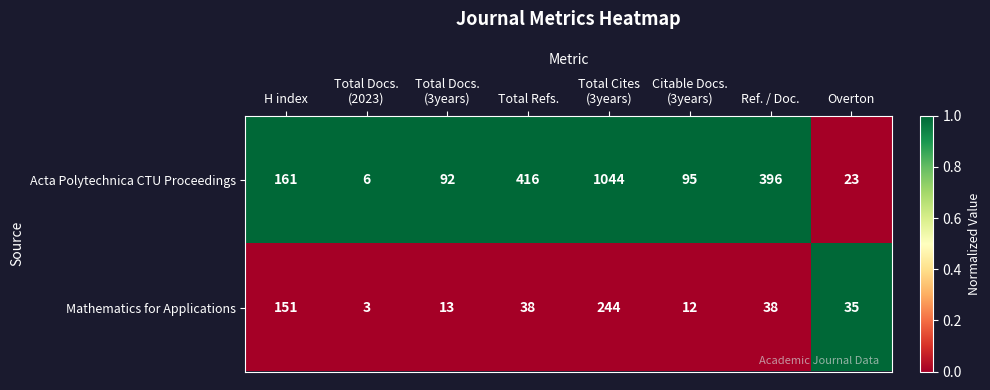

How many series are shown in this chart?

2